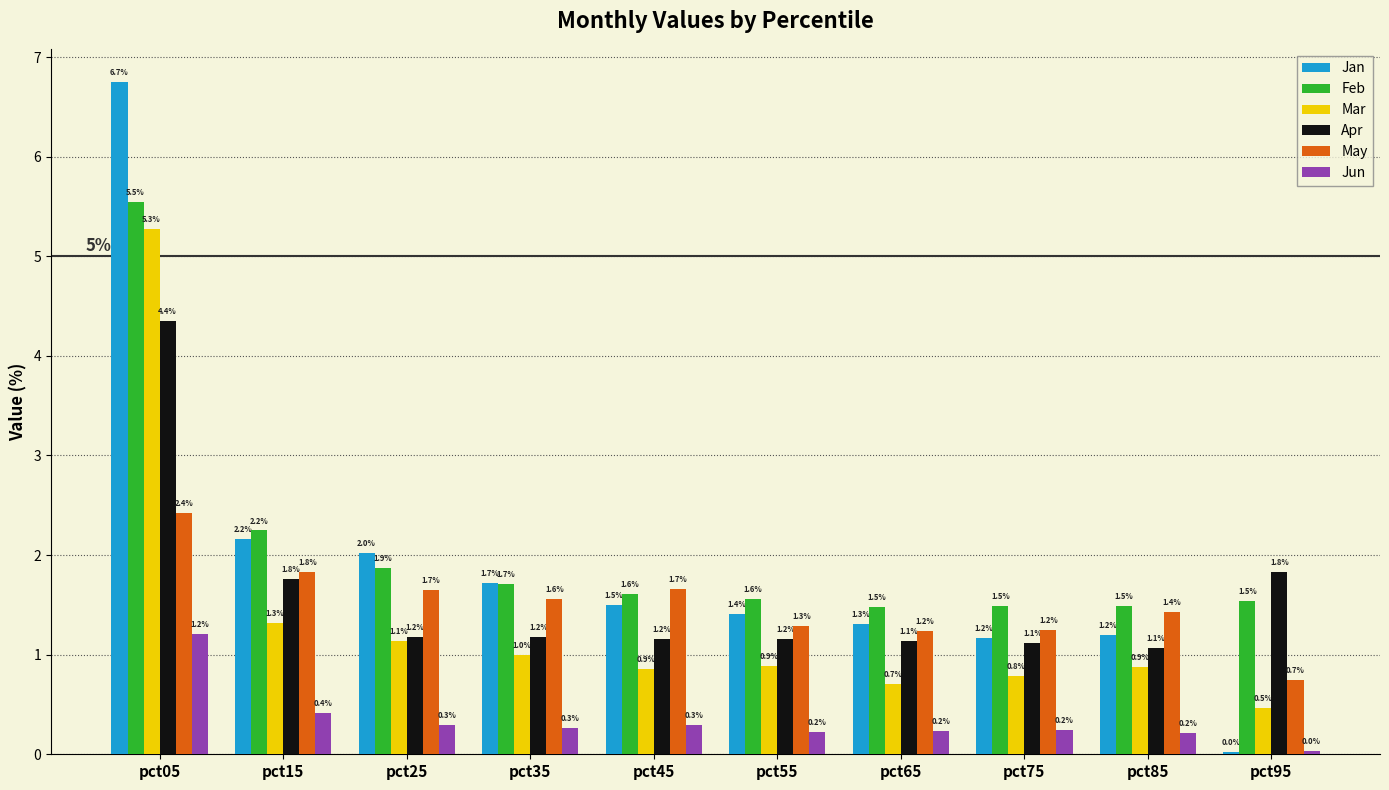

What is the difference between the May values at pct25 and pct65?

0.4